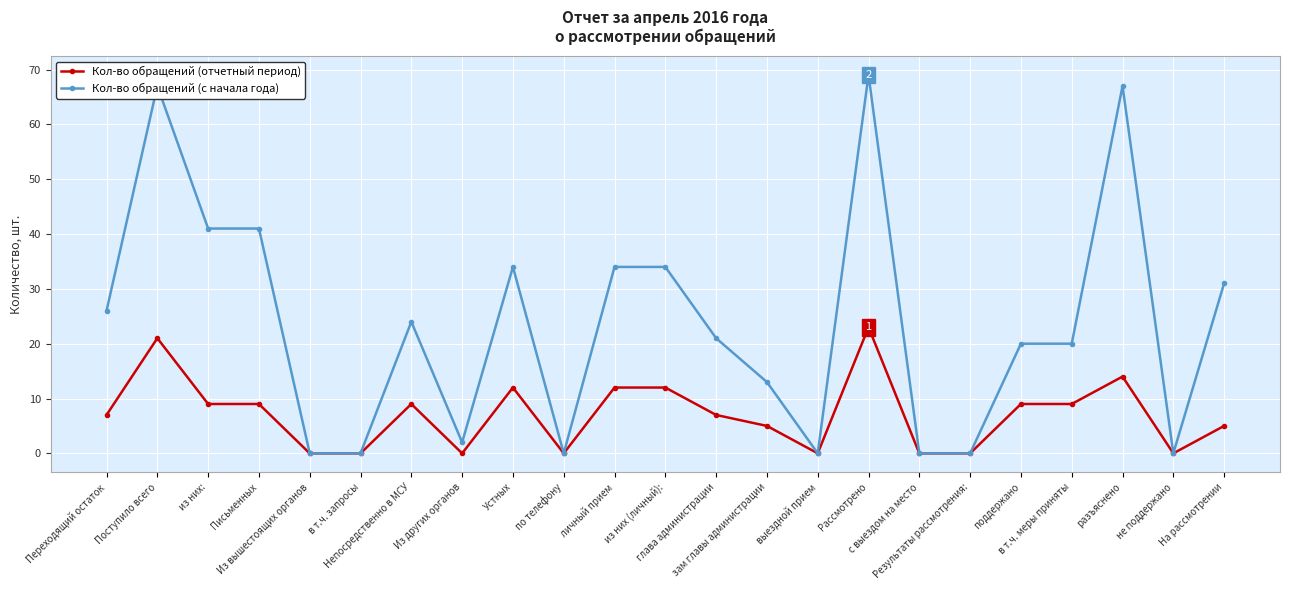

How many data points in Кол-во обращений (с начала года) are less than 21?

11